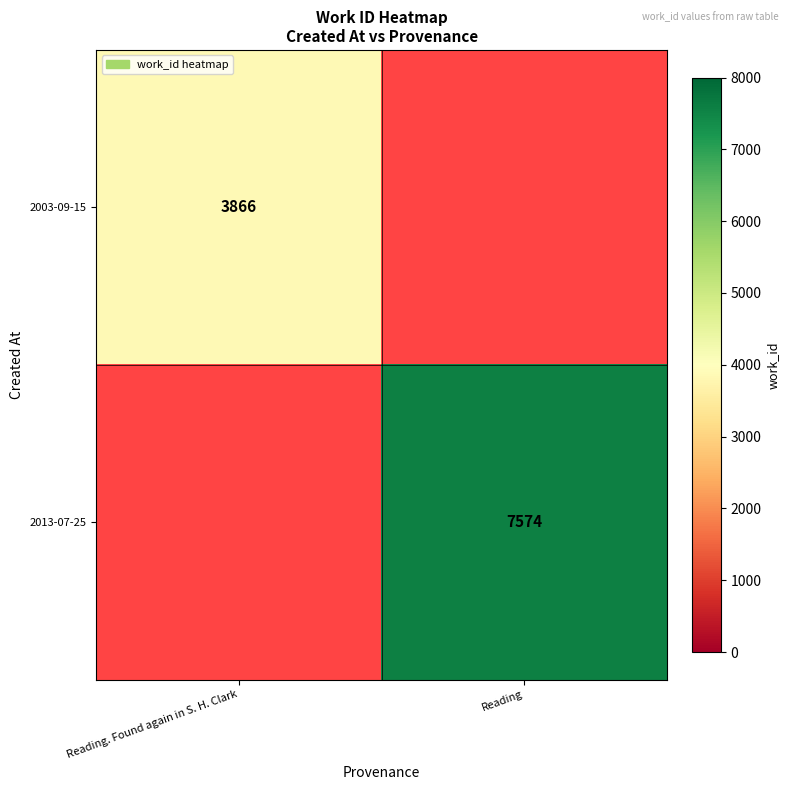

True or false: 2013-07-25 has a value of 3709 at Reading.

False